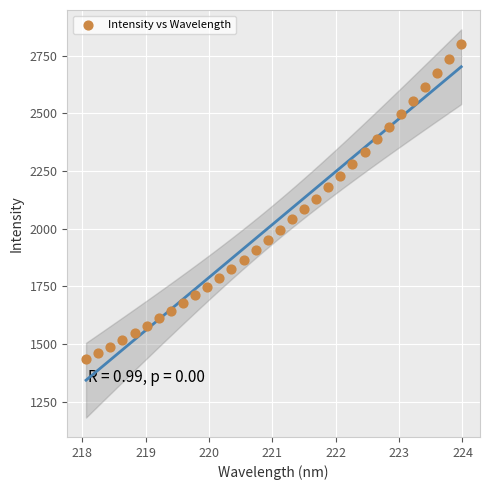

What is the range of Y values (max minus min)?

1361.7